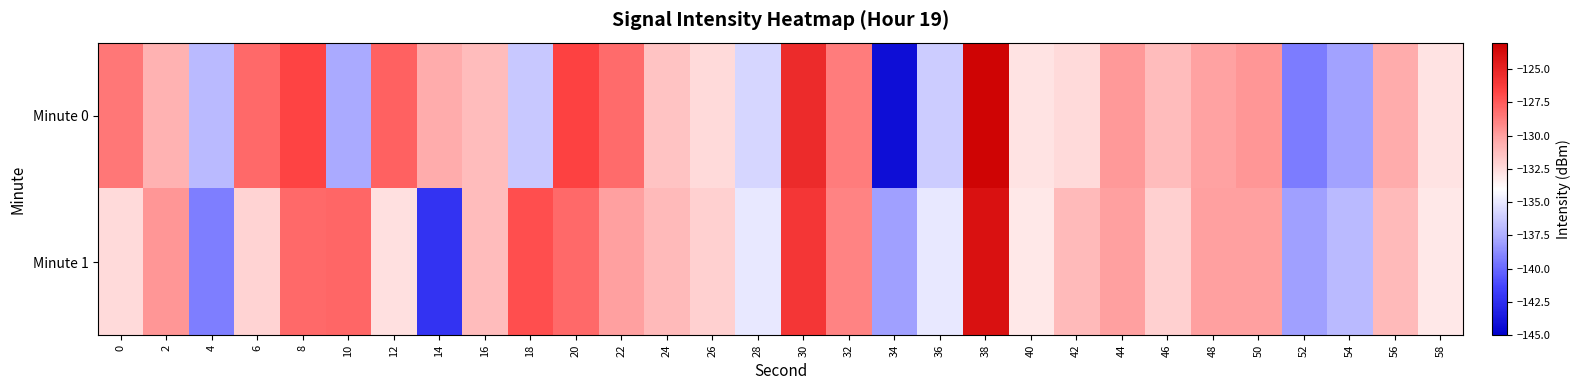

At which category is the sum across all series the highest?

38